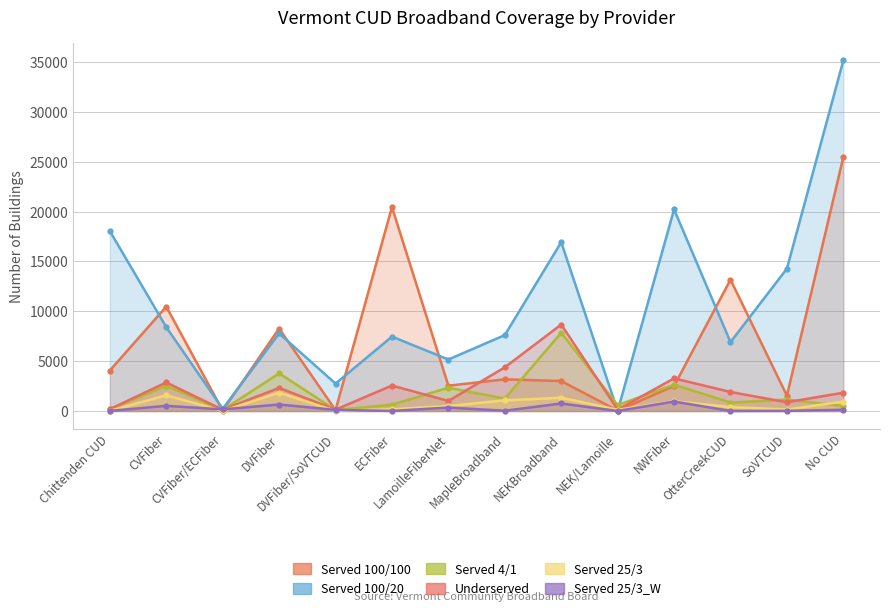

At which category is the sum across all series the highest?

No CUD